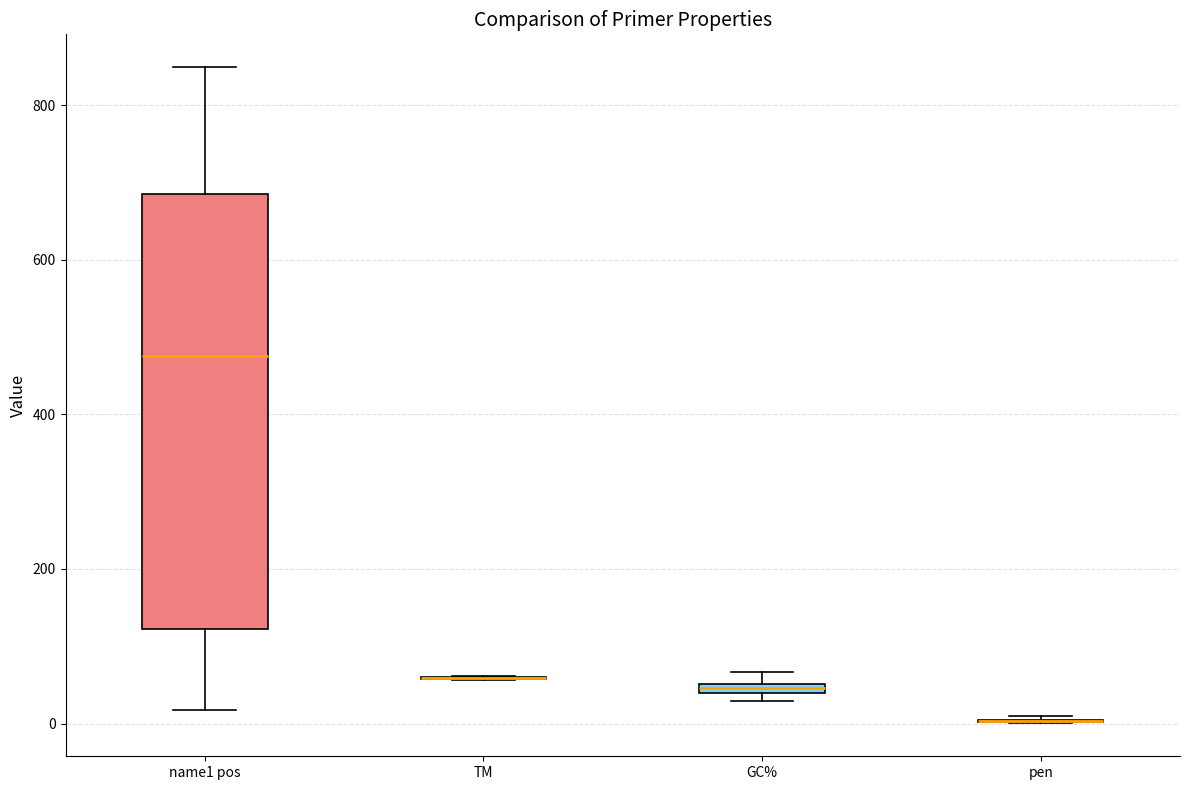

Comparing the boxes themselves (not the whiskers), which one is the tallest?

name1 pos